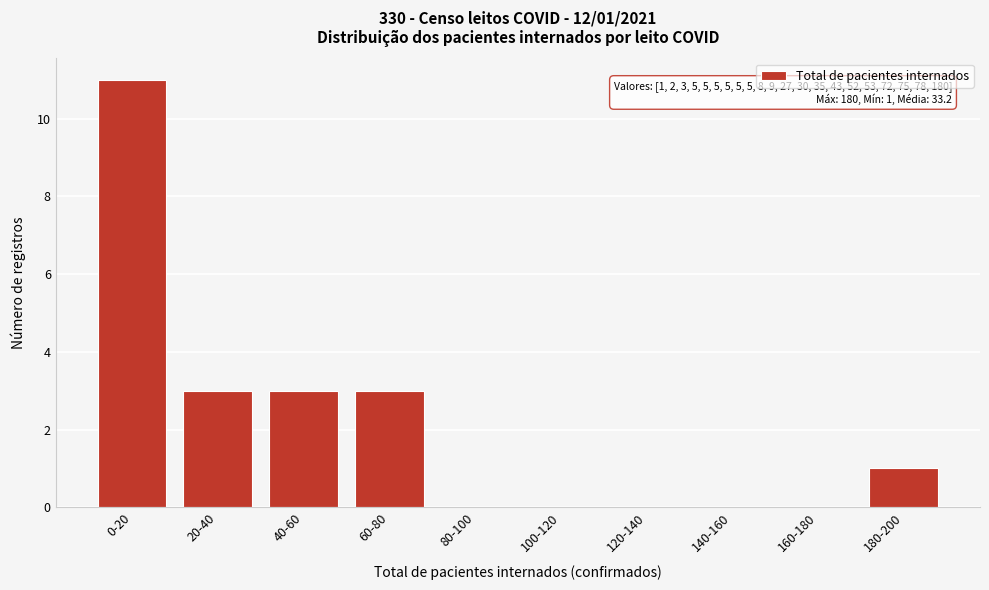

Reading right to left, list all the values displayed in this chart.

180-200=1	160-180=0	140-160=0	120-140=0	100-120=0	80-100=0	60-80=3	40-60=3	20-40=3	0-20=11